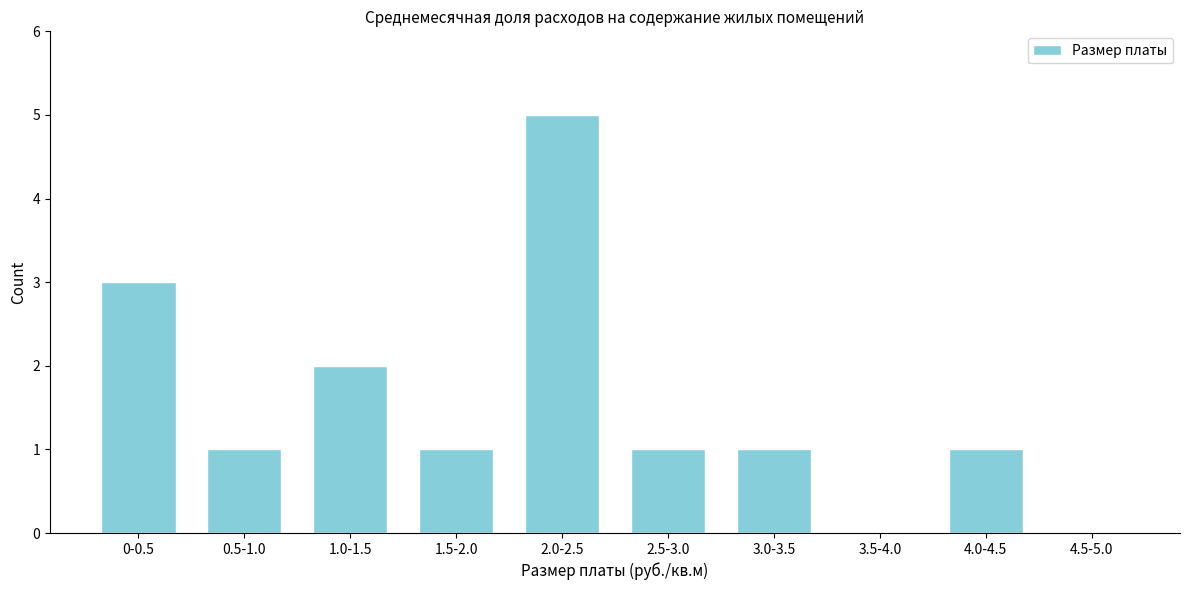

Reading right to left, transcribe all the data shown in this chart.

4.5-5.0=0	4.0-4.5=1	3.5-4.0=0	3.0-3.5=1	2.5-3.0=1	2.0-2.5=5	1.5-2.0=1	1.0-1.5=2	0.5-1.0=1	0-0.5=3